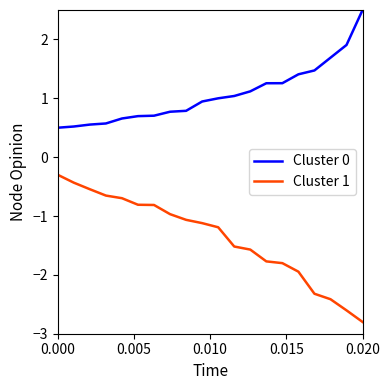

What is the greatest value displayed?

2.5